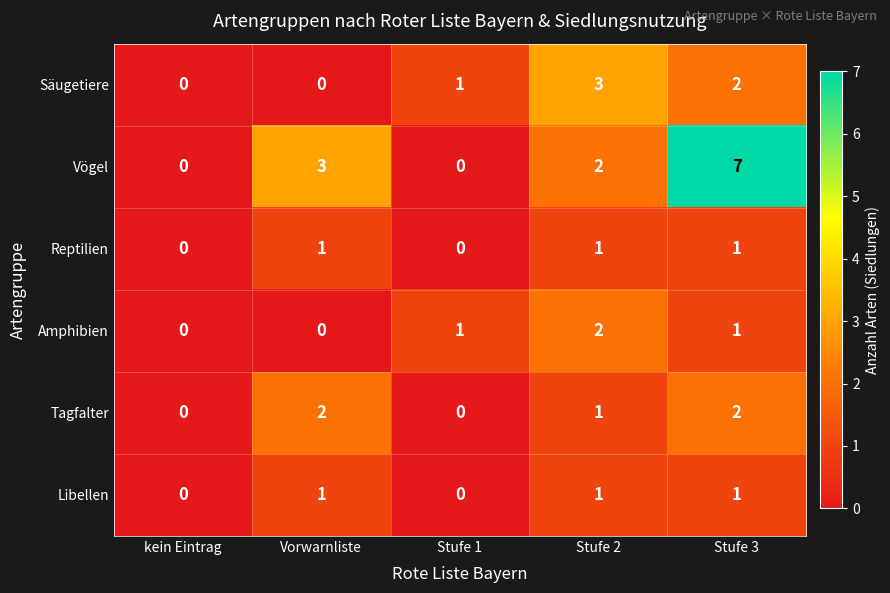

What is the spread (max minus min) of values at Vorwarnliste?

3